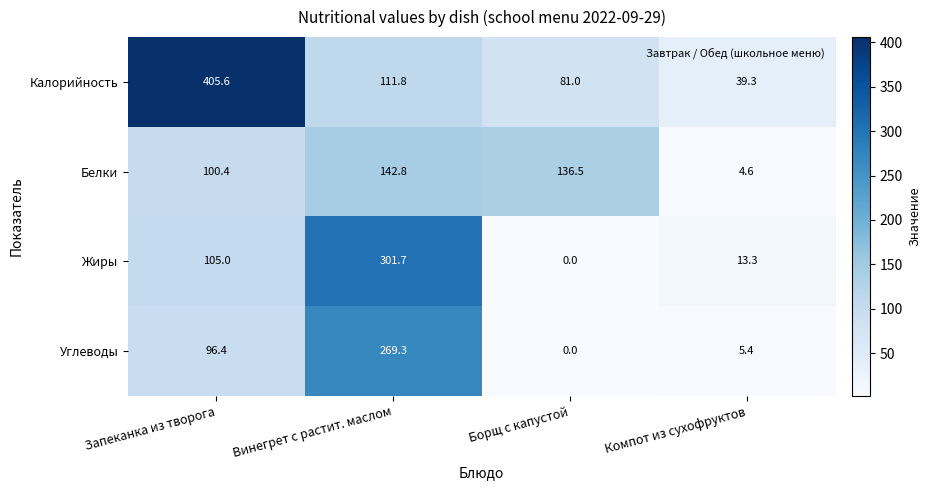

Reading left to right, what are all the values shown in this chart?

Калорийность: Запеканка из творога=405.6	Винегрет с растит. маслом=111.8	Борщ с капустой=81.0	Компот из сухофруктов=39.3
Белки: Запеканка из творога=100.4	Винегрет с растит. маслом=142.8	Борщ с капустой=136.5	Компот из сухофруктов=4.6
Жиры: Запеканка из творога=105.0	Винегрет с растит. маслом=301.7	Борщ с капустой=0.0	Компот из сухофруктов=13.3
Углеводы: Запеканка из творога=96.4	Винегрет с растит. маслом=269.3	Борщ с капустой=0.0	Компот из сухофруктов=5.4